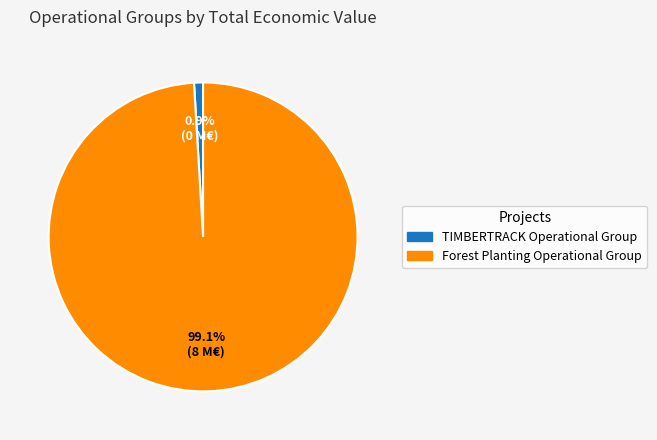

Do Forest Planting Operational Group and TIMBERTRACK Operational Group together represent more than half of the pie?

Yes